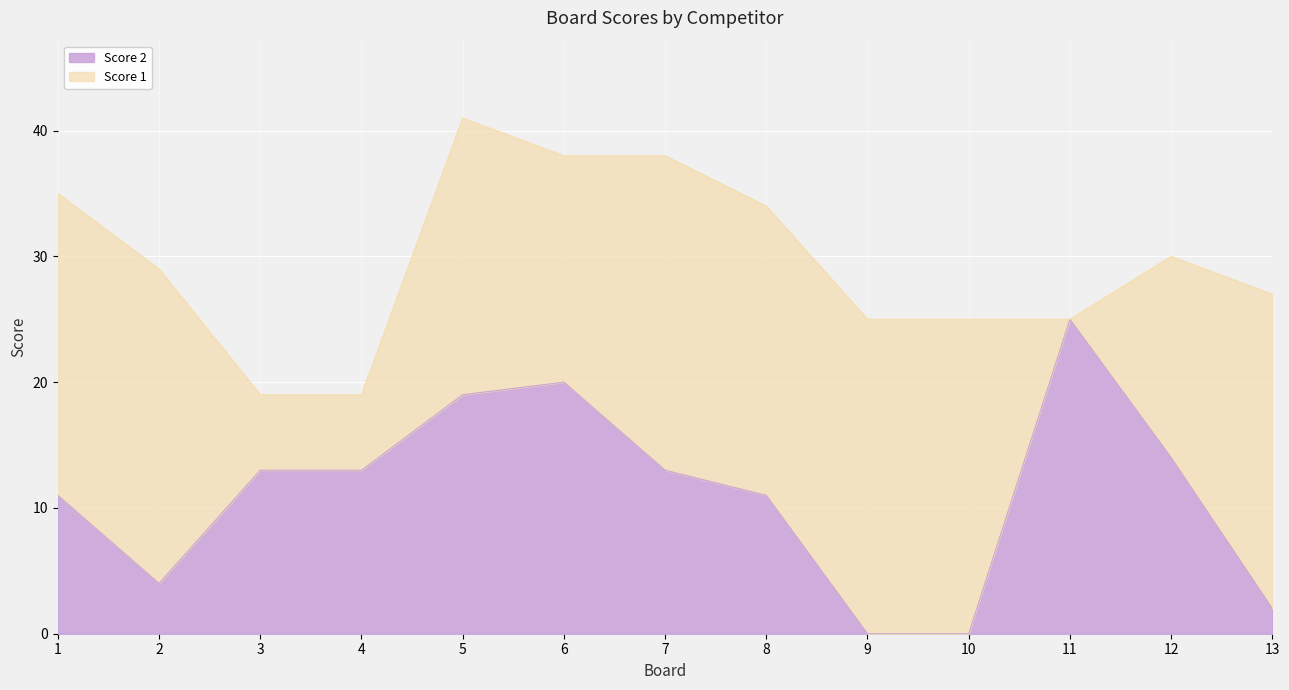

At which label is the value closest to 12?

1